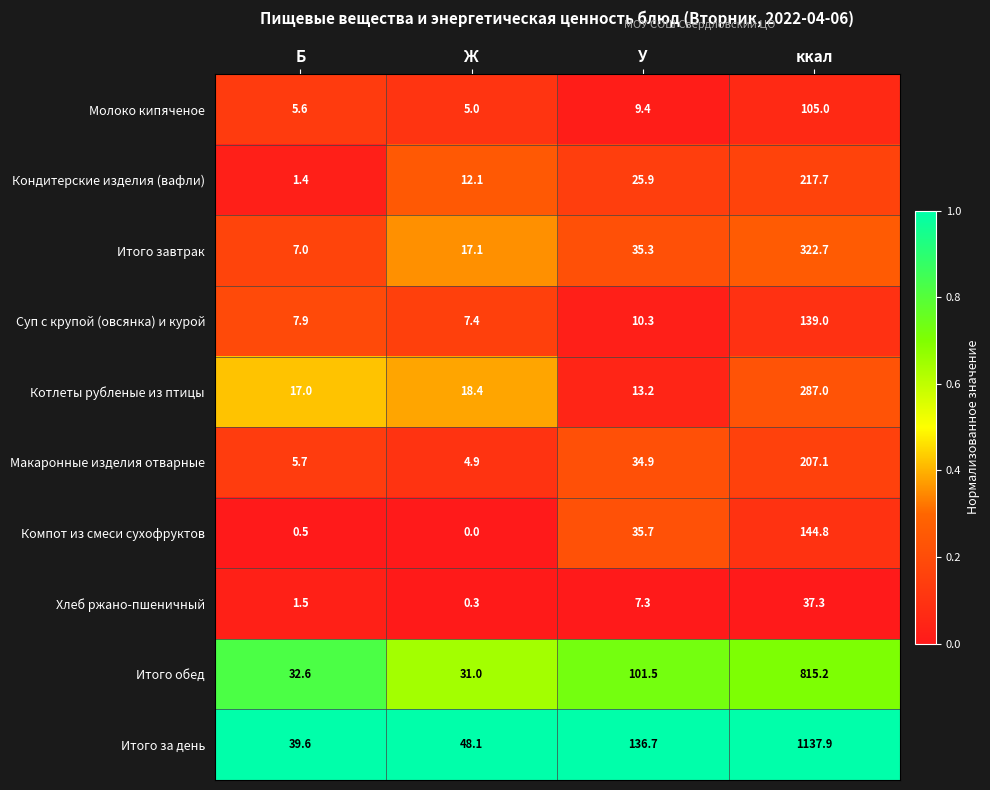

What is the difference between the highest and lowest values at Ж?

48.1